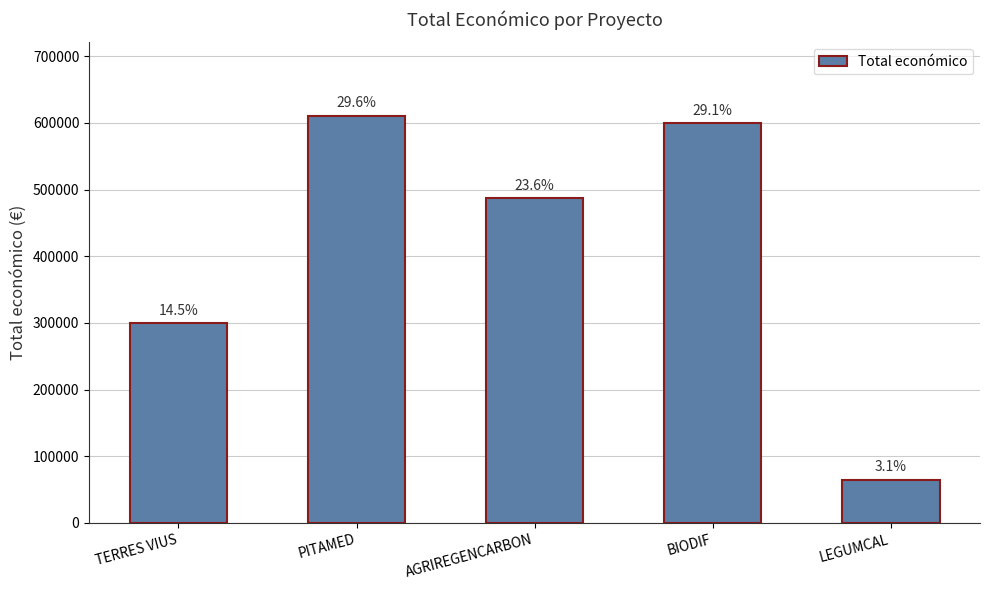

What is the sum of all values?

2061803